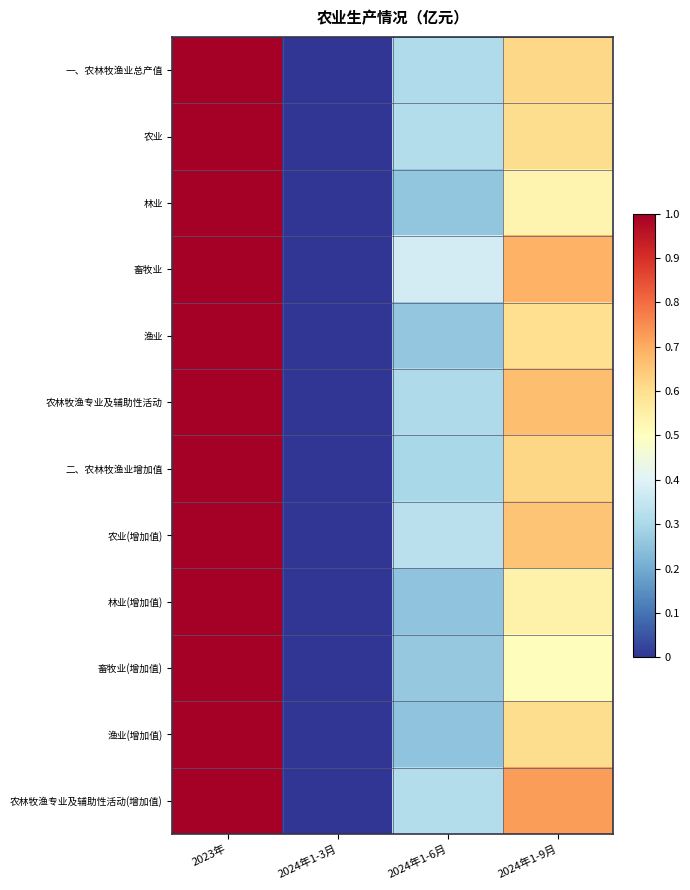

Reading left to right, extract all data points from this chart.

一、农林牧渔业总产值: 2023年=1.0	2024年1-3月=0.0	2024年1-6月=0.3	2024年1-9月=0.6
农业: 2023年=1.0	2024年1-3月=0.0	2024年1-6月=0.3	2024年1-9月=0.6
林业: 2023年=1.0	2024年1-3月=0.0	2024年1-6月=0.3	2024年1-9月=0.5
畜牧业: 2023年=1.0	2024年1-3月=0.0	2024年1-6月=0.4	2024年1-9月=0.7
渔业: 2023年=1.0	2024年1-3月=0.0	2024年1-6月=0.3	2024年1-9月=0.6
农林牧渔专业及辅助性活动: 2023年=1.0	2024年1-3月=0.0	2024年1-6月=0.3	2024年1-9月=0.7
二、农林牧渔业增加值: 2023年=1.0	2024年1-3月=0.0	2024年1-6月=0.3	2024年1-9月=0.6
农业(增加值): 2023年=1.0	2024年1-3月=0.0	2024年1-6月=0.3	2024年1-9月=0.7
林业(增加值): 2023年=1.0	2024年1-3月=0.0	2024年1-6月=0.3	2024年1-9月=0.5
畜牧业(增加值): 2023年=1.0	2024年1-3月=0.0	2024年1-6月=0.3	2024年1-9月=0.5
渔业(增加值): 2023年=1.0	2024年1-3月=0.0	2024年1-6月=0.3	2024年1-9月=0.6
农林牧渔专业及辅助性活动(增加值): 2023年=1.0	2024年1-3月=0.0	2024年1-6月=0.3	2024年1-9月=0.7